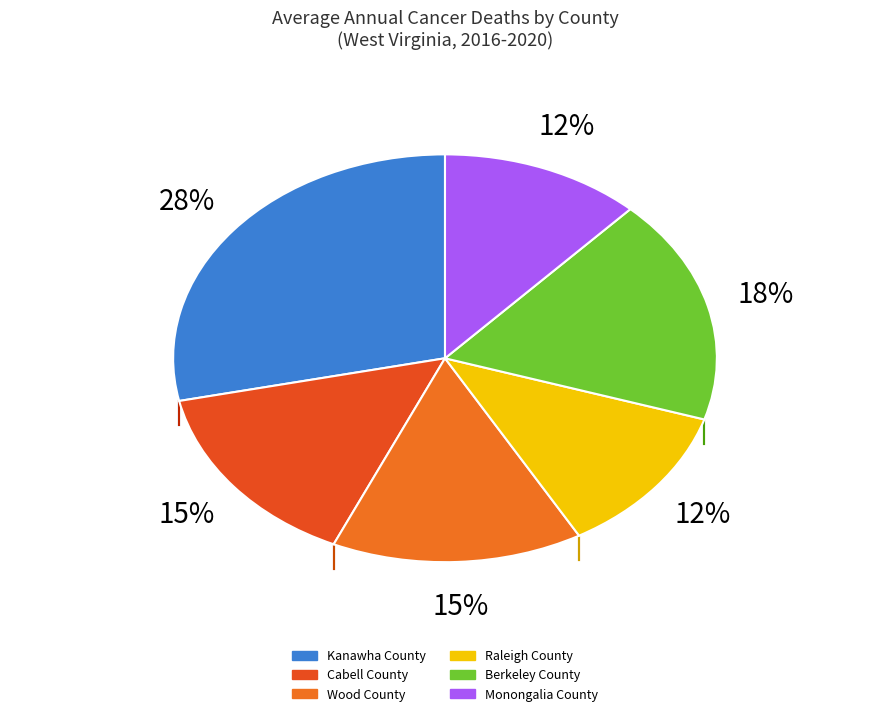

Count the number of slices in the pie.

6